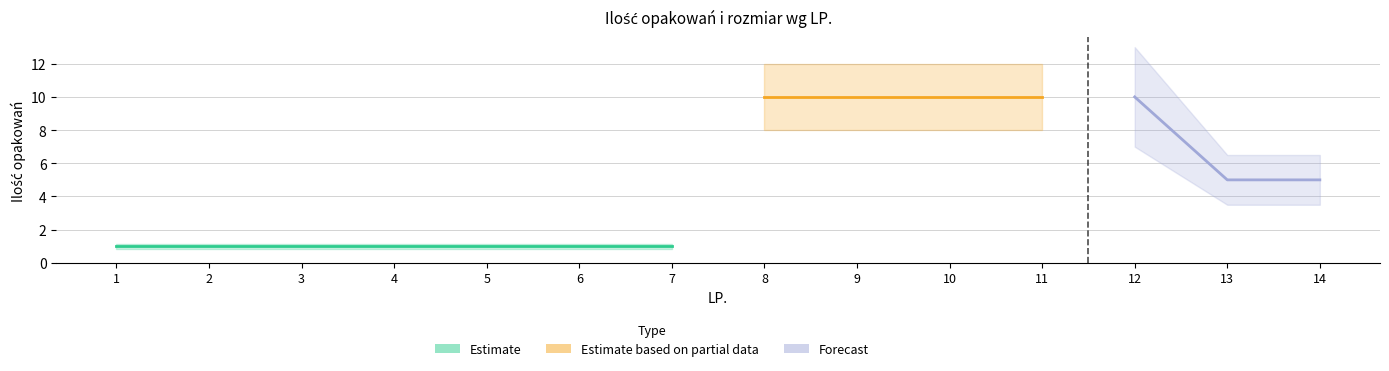

At which category is the sum across all series the highest?

8